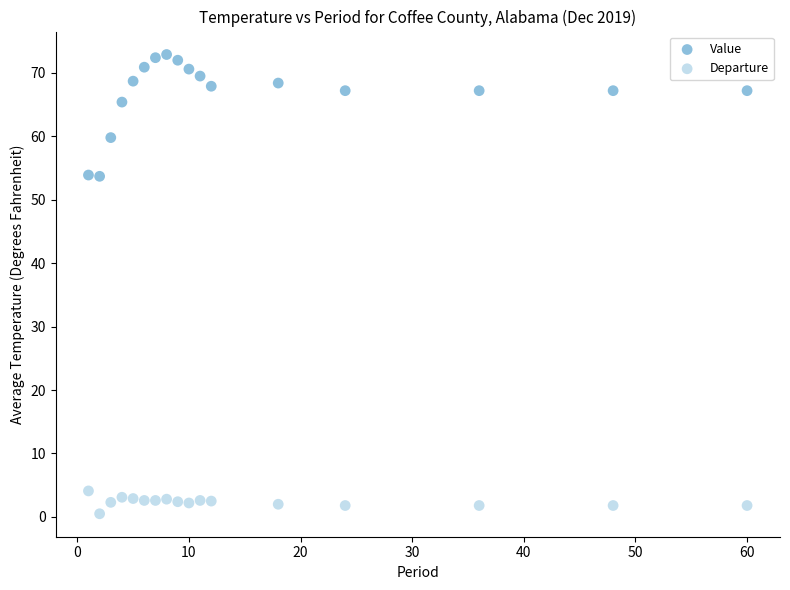

Which series contains the lowest Y value?

Departure